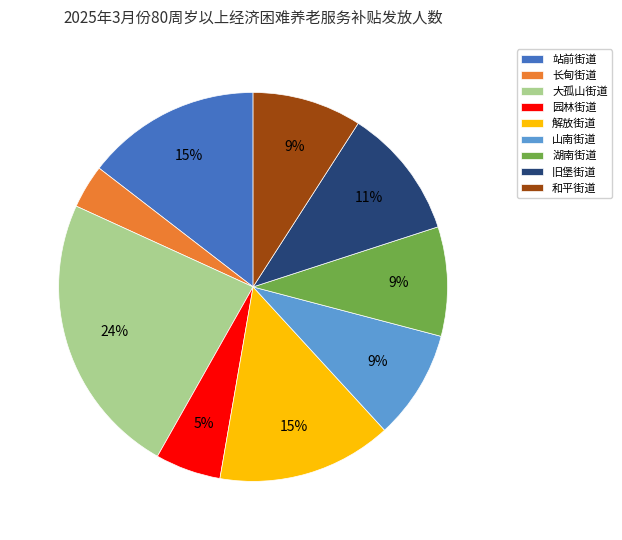

How many slices are in this pie chart?

9